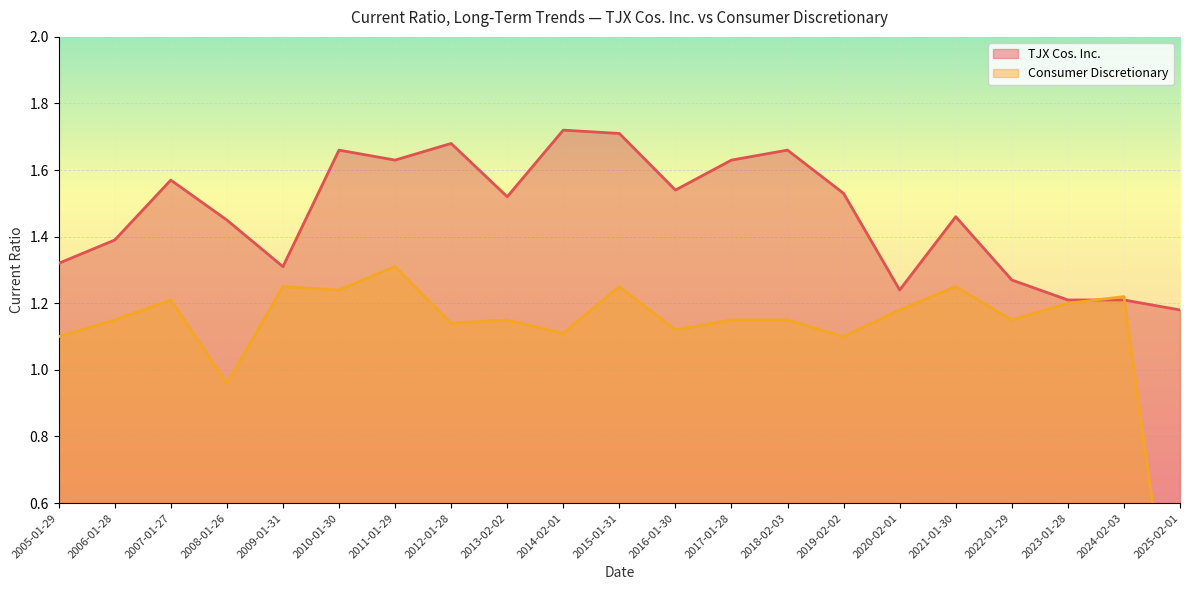

How many times do Consumer Discretionary and TJX Cos. Inc. cross each other?

2